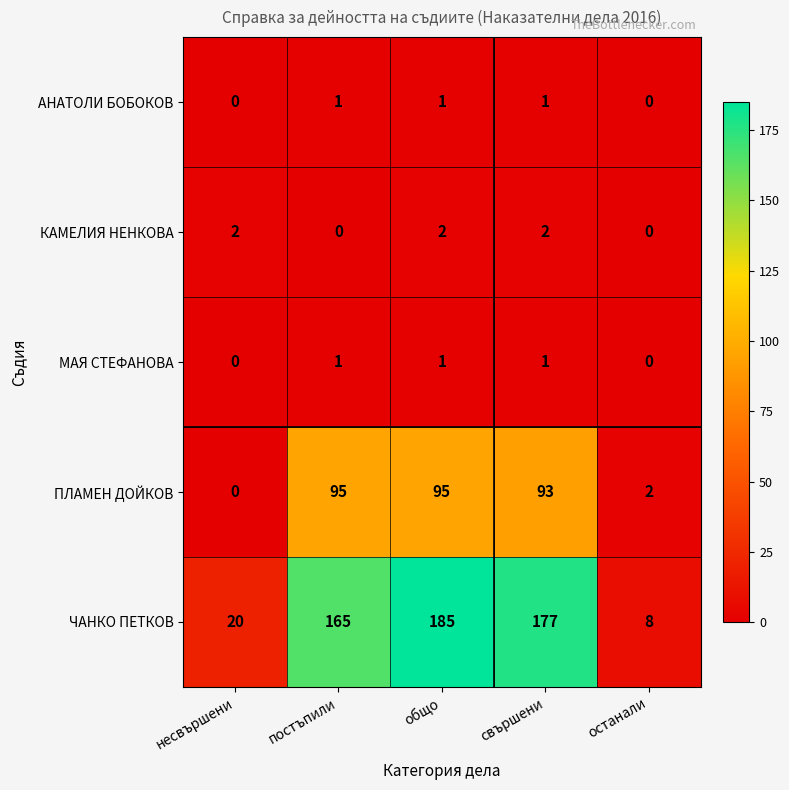

What is the difference between the maximum and minimum values in the ПЛАМЕН ДОЙКОВ series?

95